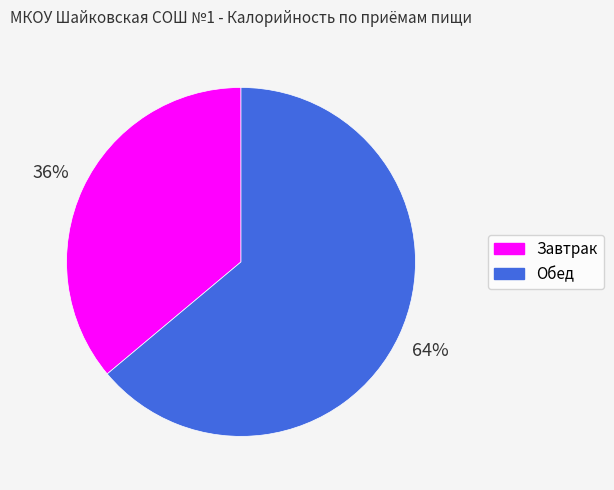

Is there a majority slice in this chart?

Yes